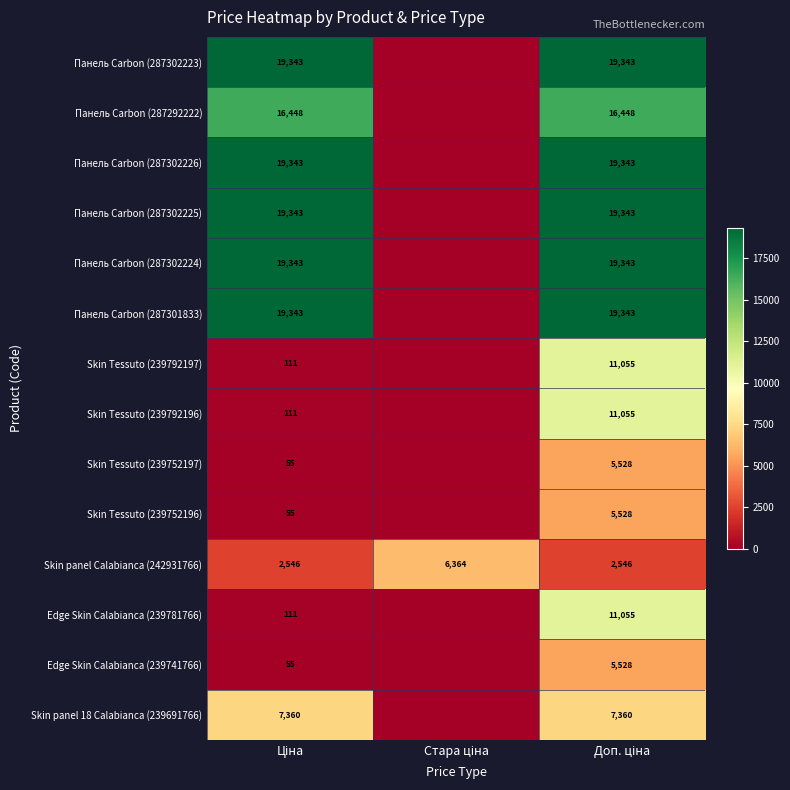

Between Ціна and Доп. ціна, which series saw the biggest shift?

Skin Tessuto (239792197)